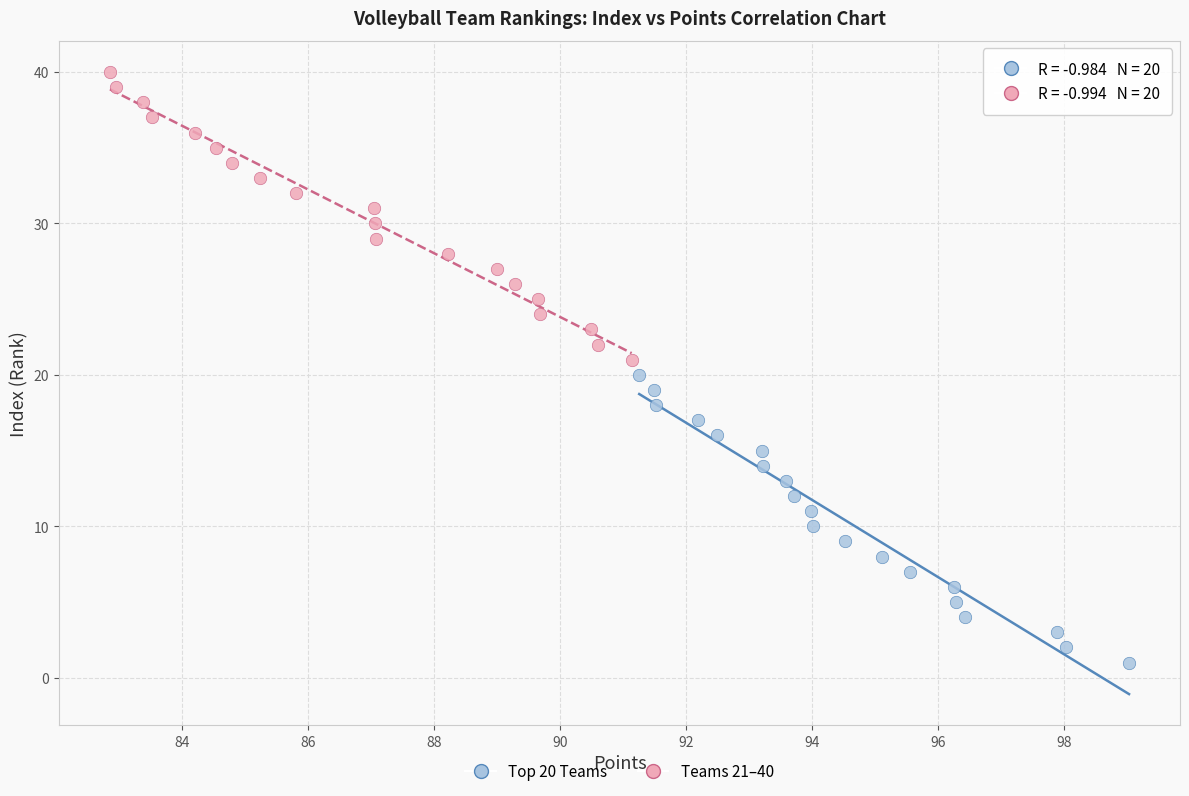

Which series reaches the maximum Y coordinate?

Teams 21–40